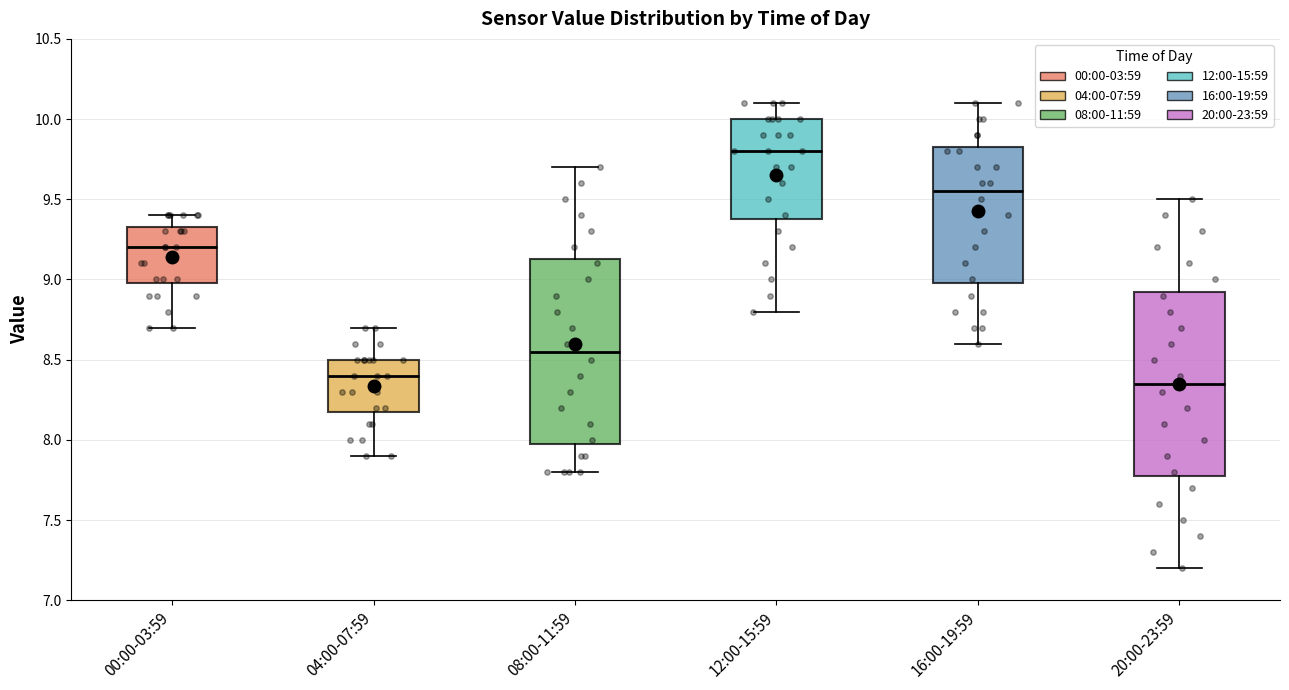

Reading left to right, transcribe this box plot: for each box, give where its median line is, the range the box spans, and where its two whiskers end, as read against the y-axis. The values are not printed on the chart, so give them approximately, as read against the axis.

00:00-03:59: median 9.20, box 9.00 to 9.35, whiskers 8.70 to 9.40
04:00-07:59: median 8.40, box 8.20 to 8.50, whiskers 7.90 to 8.70
08:00-11:59: median 8.55, box 8.00 to 9.15, whiskers 7.80 to 9.70
12:00-15:59: median 9.80, box 9.40 to 10.00, whiskers 8.80 to 10.10
16:00-19:59: median 9.55, box 9.00 to 9.85, whiskers 8.60 to 10.10
20:00-23:59: median 8.35, box 7.80 to 8.95, whiskers 7.20 to 9.50